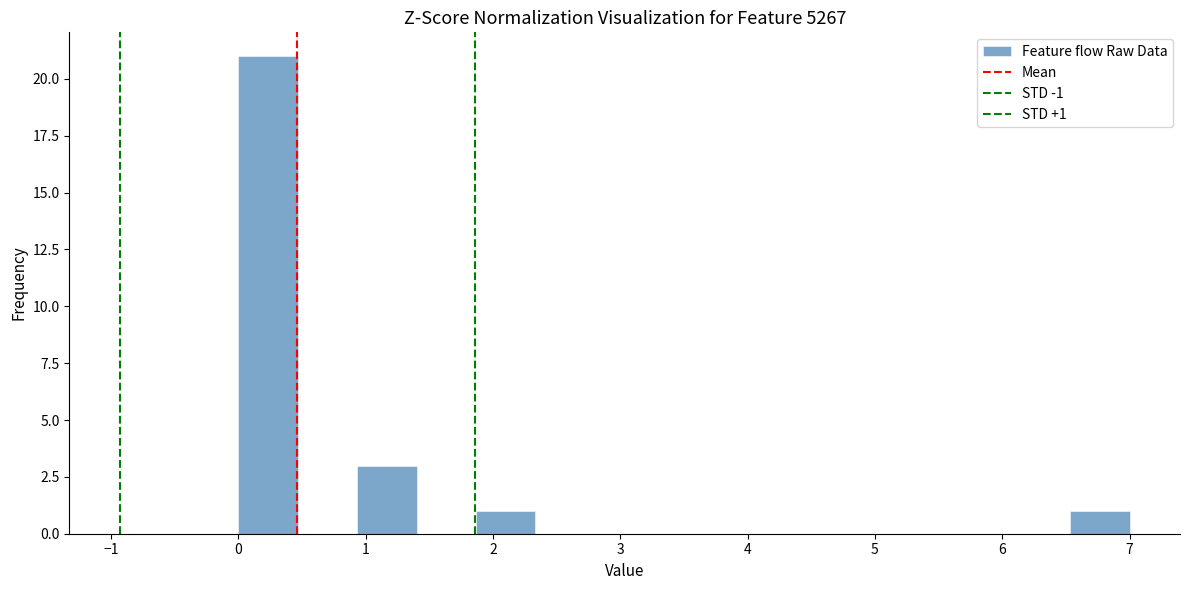

Over which range of the x-axis is the bar tallest?

0.0 to 0.5